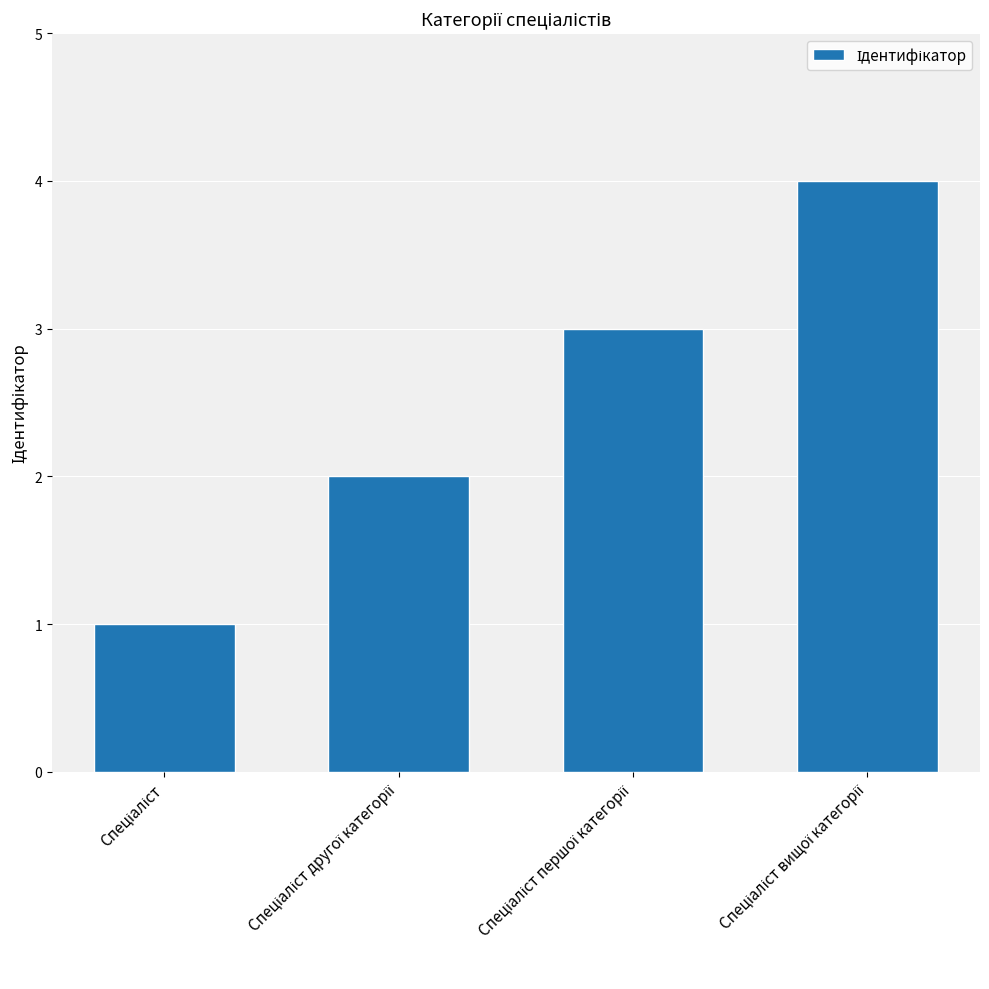

What is the maximum value shown in the chart?

4